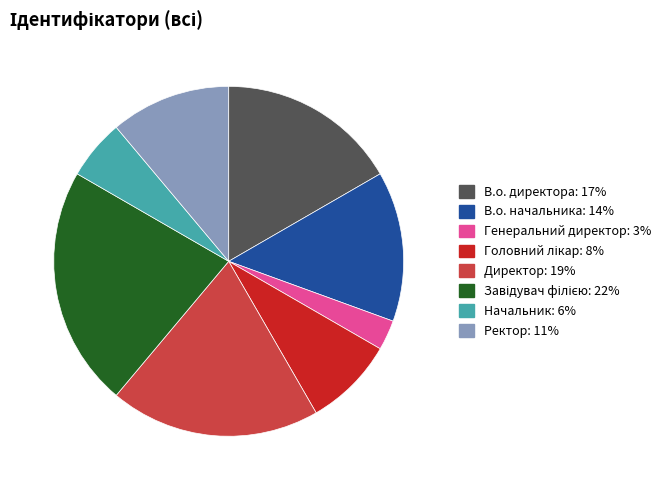

Is there any slice that represents more than half of the pie?

No